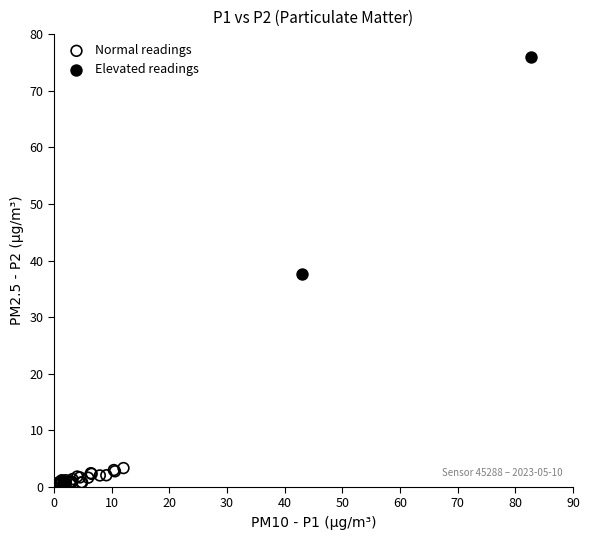

Which series reaches the minimum Y coordinate?

Normal readings